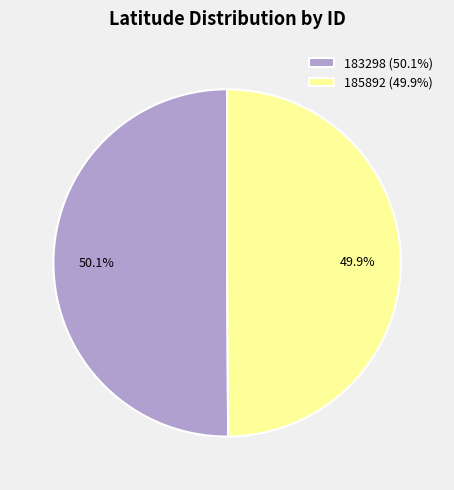

Approximately how many times larger is the value at 185892 (49.9%) compared to 183298 (50.1%)?

1.0